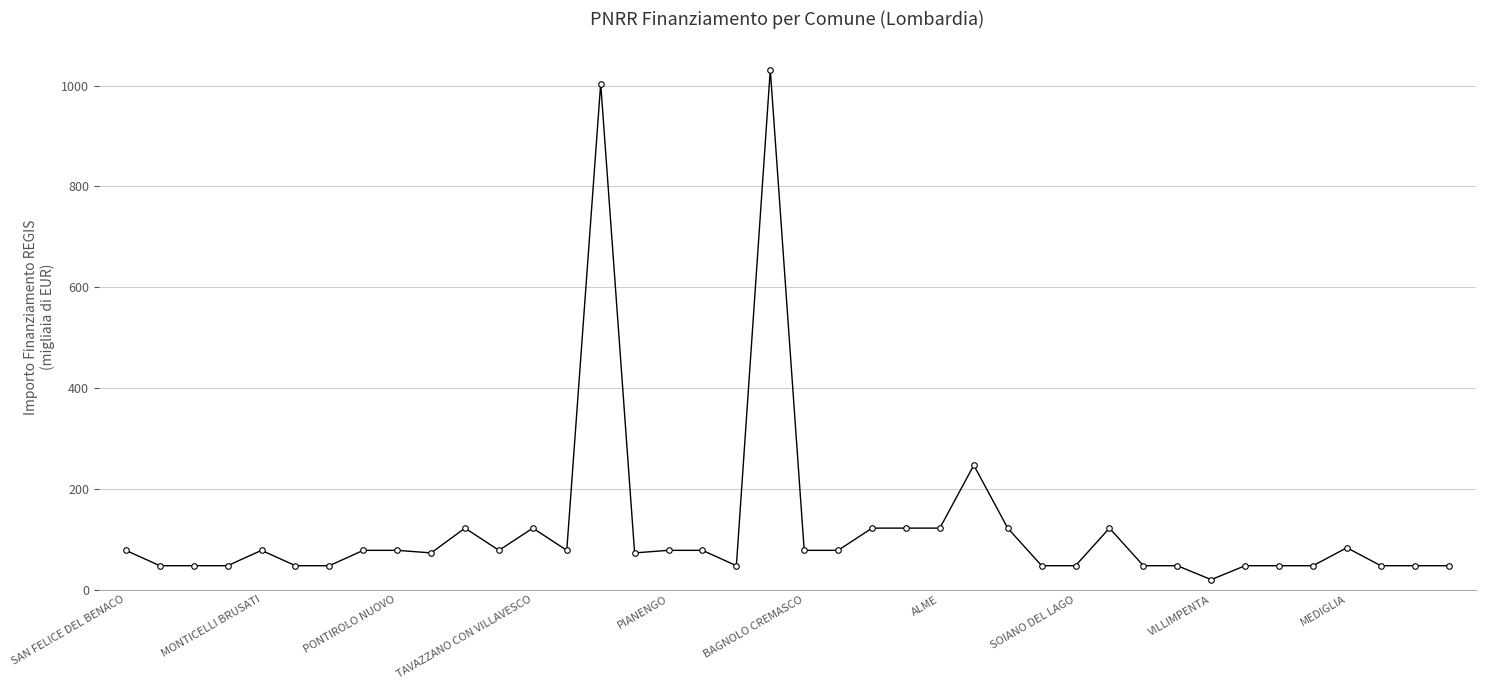

What is the sum of all values?

4922.5